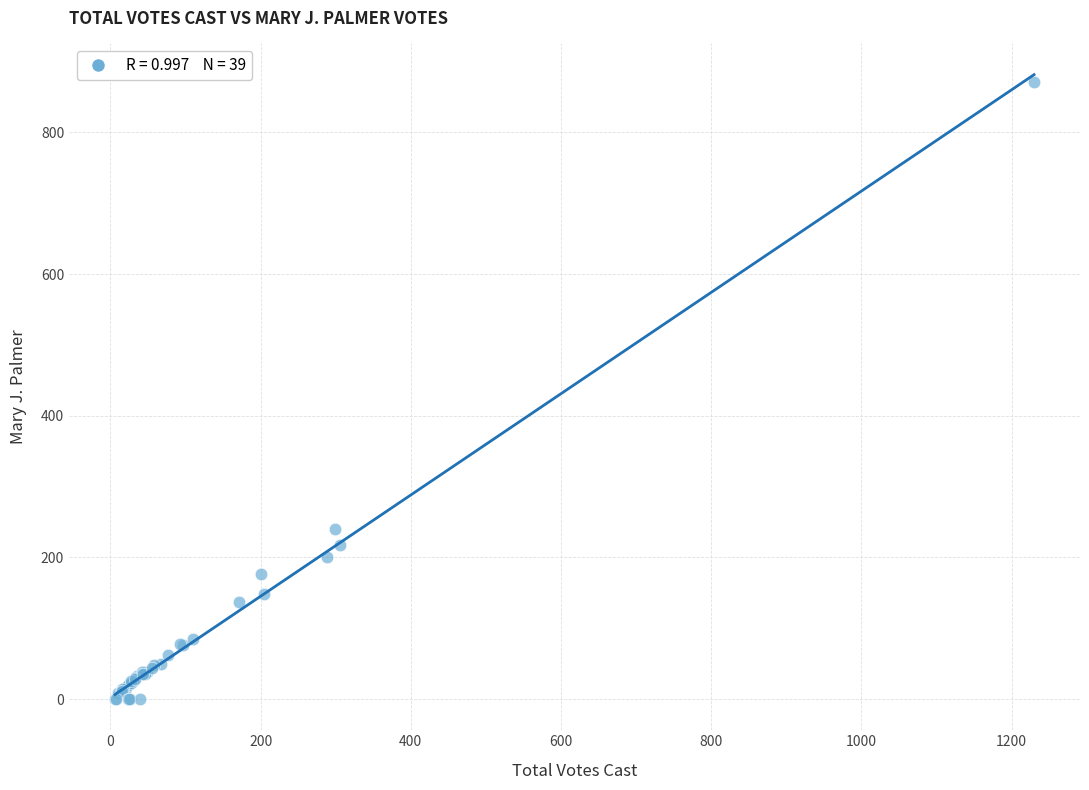

What Y value in the scatter plot is closest to 435?

240